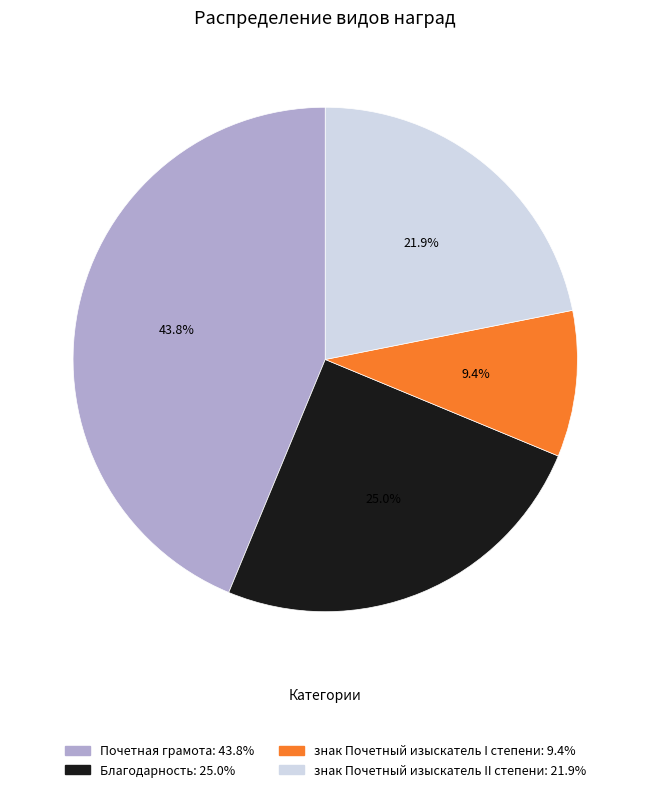

To the nearest percent, what is the average slice percentage?

25%